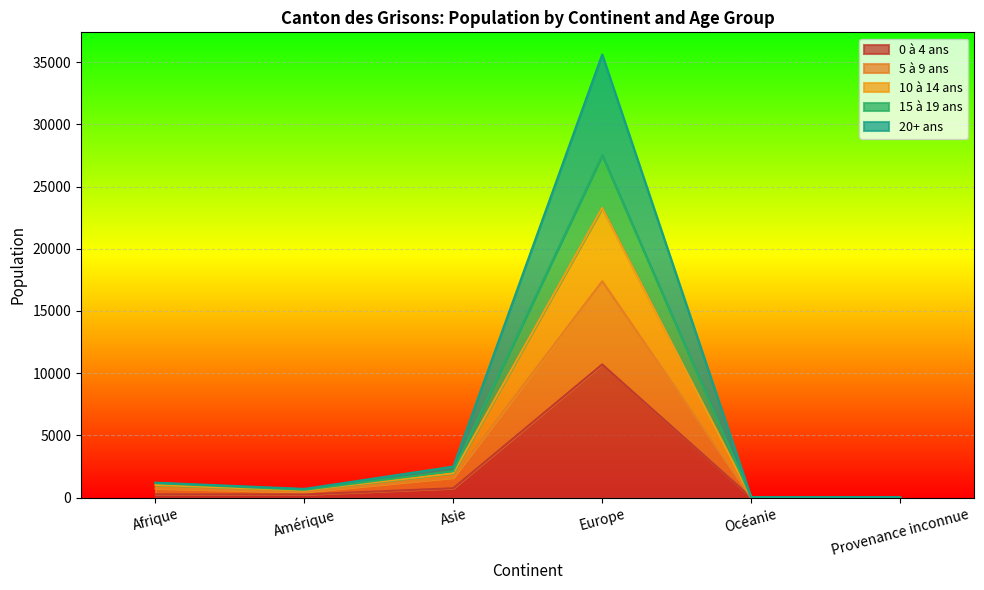

What is the difference between the highest and lowest values at Océanie?

13